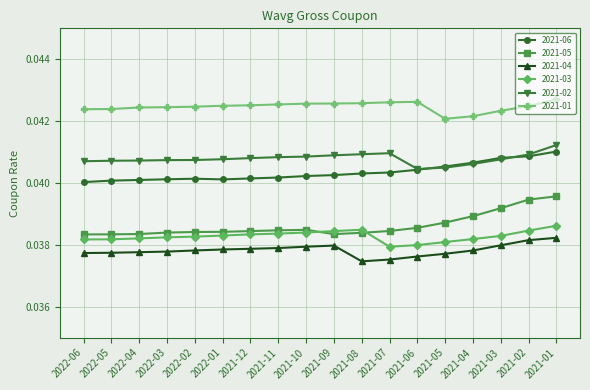

True or false: 2021-05 has a value of 0.1 at 2022-01.

False